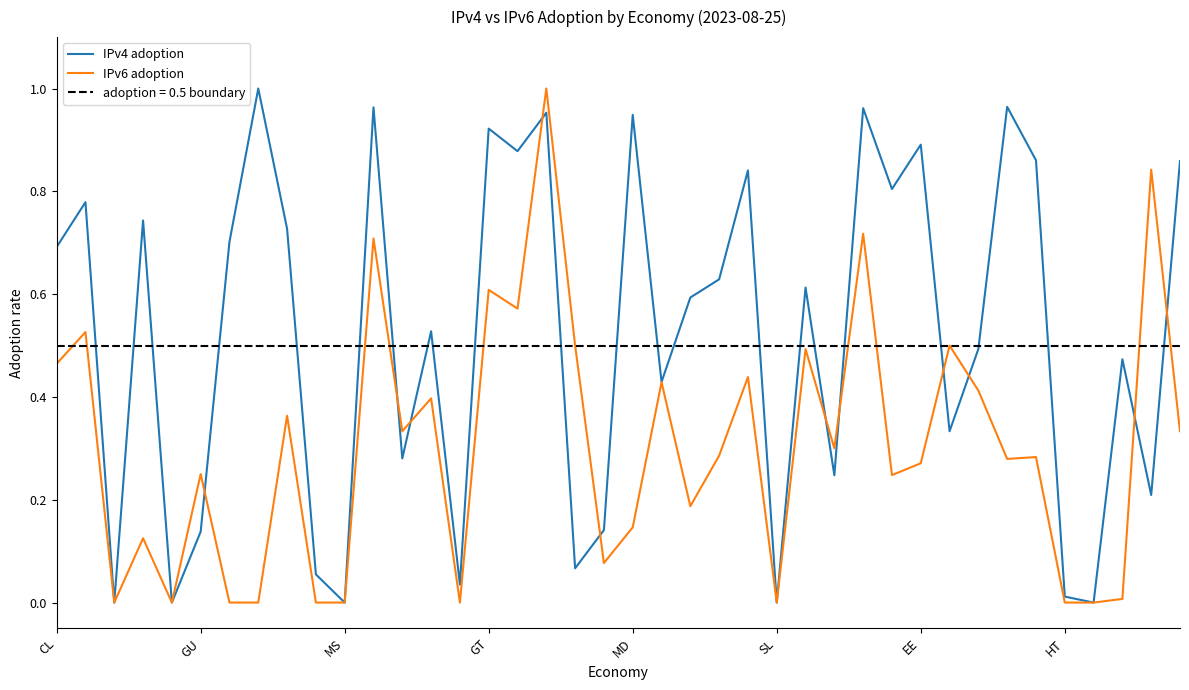

At which label is IPv4 adoption closest to 0?

MS